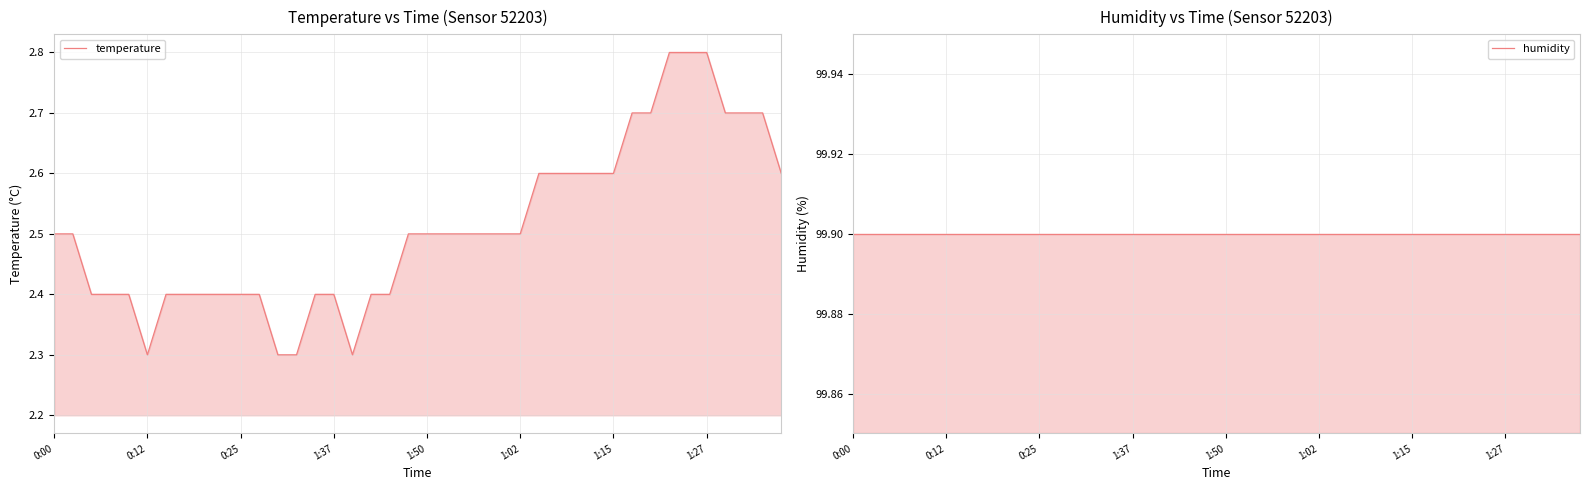

List the series in order of their overall mean, lowest first.

temperature, humidity